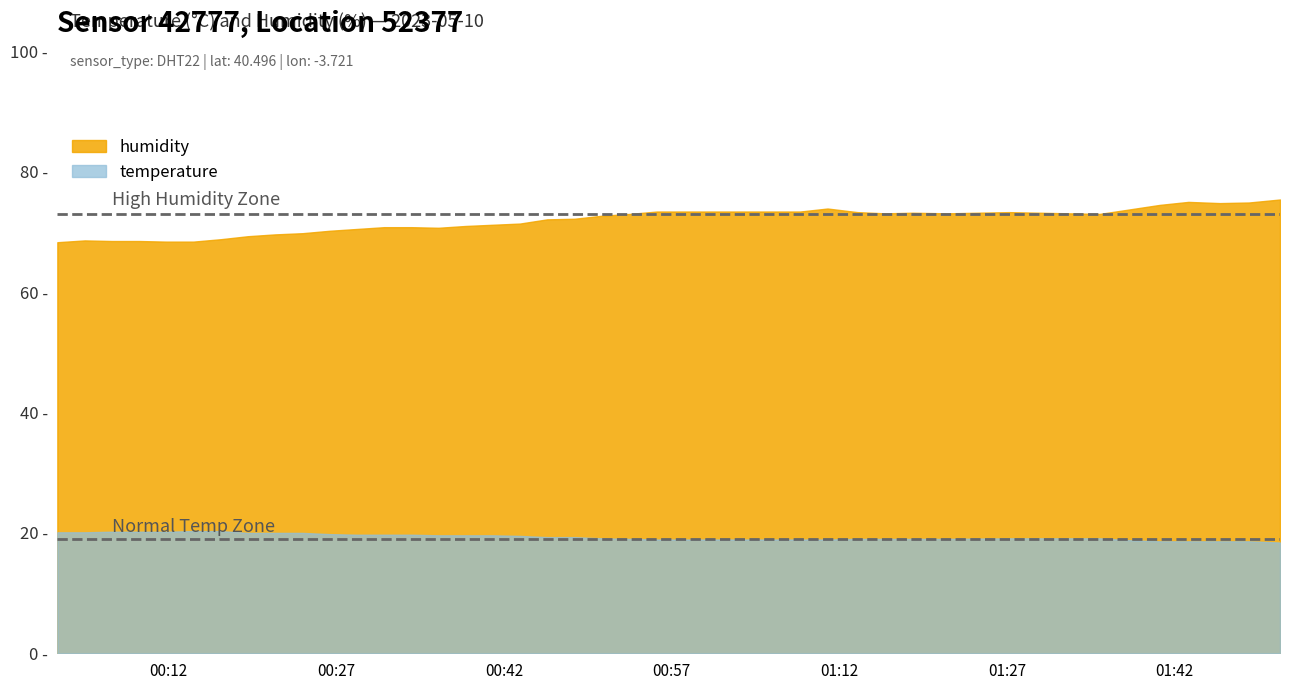

How many values in the humidity series exceed 72?

22